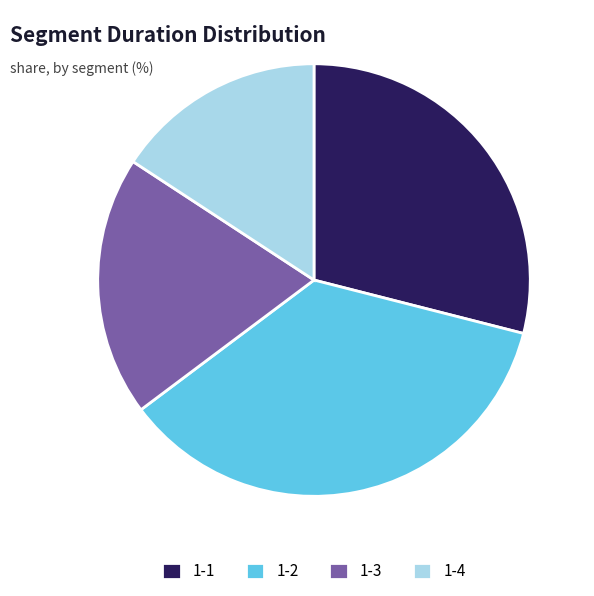

Which category has the biggest portion of the pie?

1-2